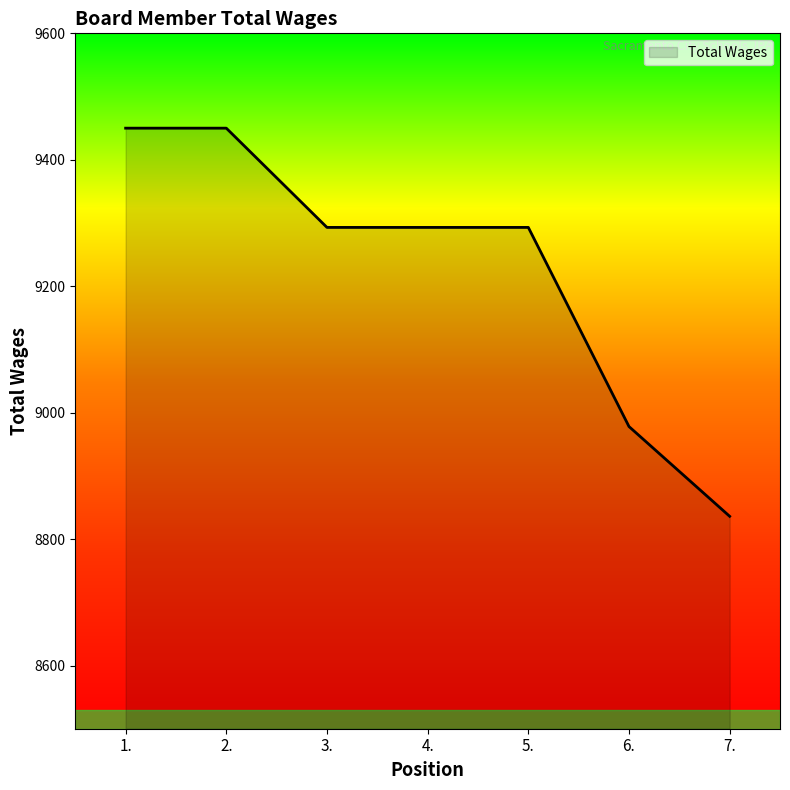

Reading left to right, what are all the values shown in this chart?

1.=9450	2.=9450	3.=9293	4.=9293	5.=9293	6.=8978	7.=8836